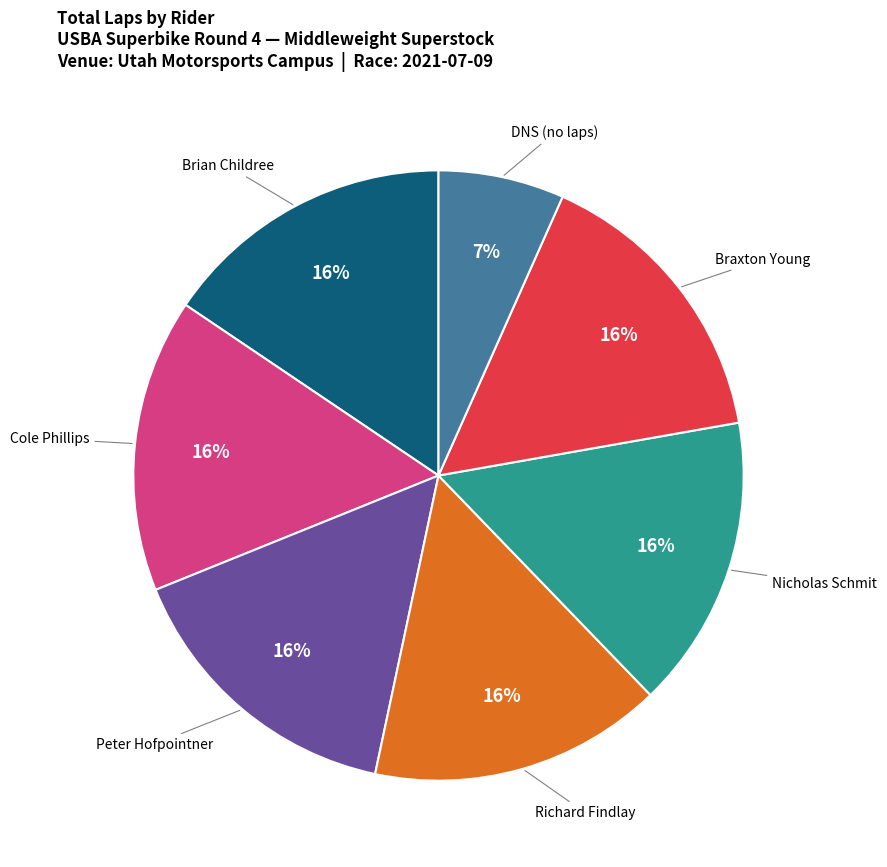

How many slices are in this pie chart?

7